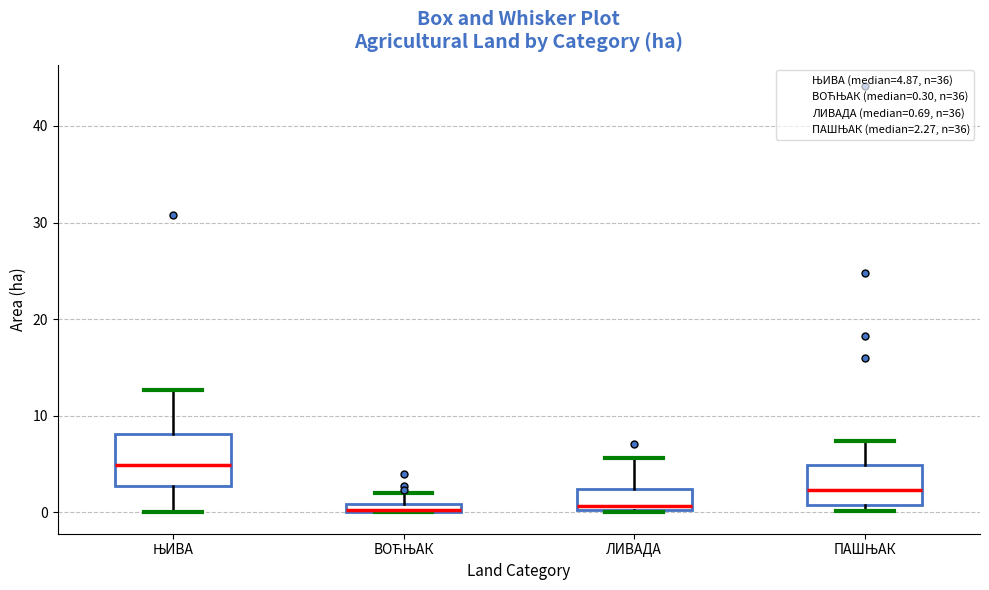

Where is the upper edge of the box for ЊИВА on the y-axis? The values are not printed on the chart, so give them approximately, as read against the axis.

8